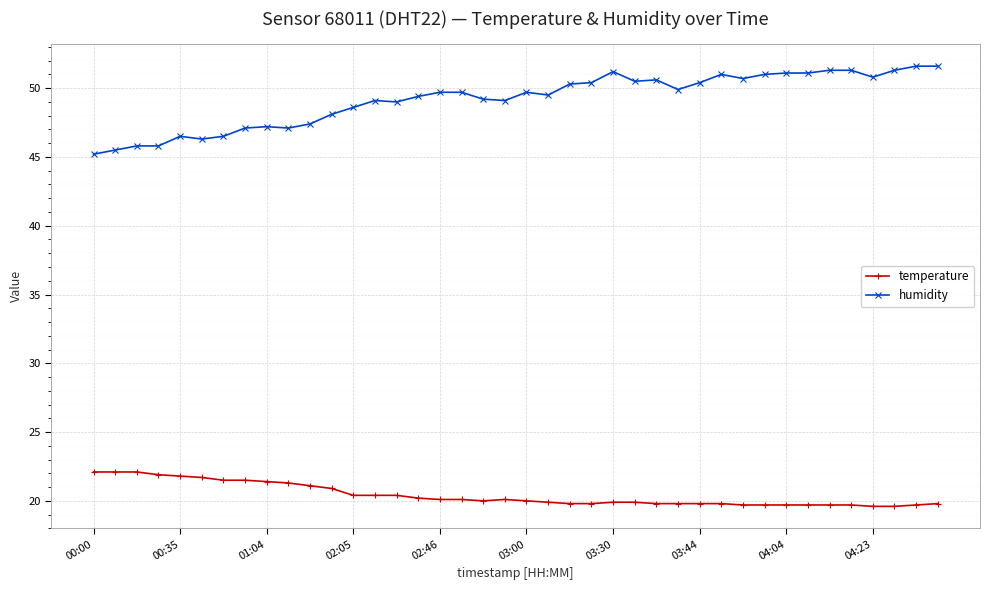

Which series has the largest range (max minus min)?

humidity